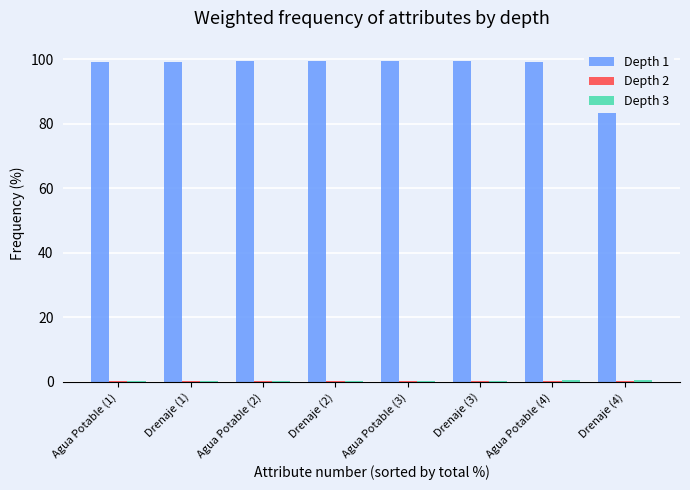

What position from the right is Drenaje (3)?

3